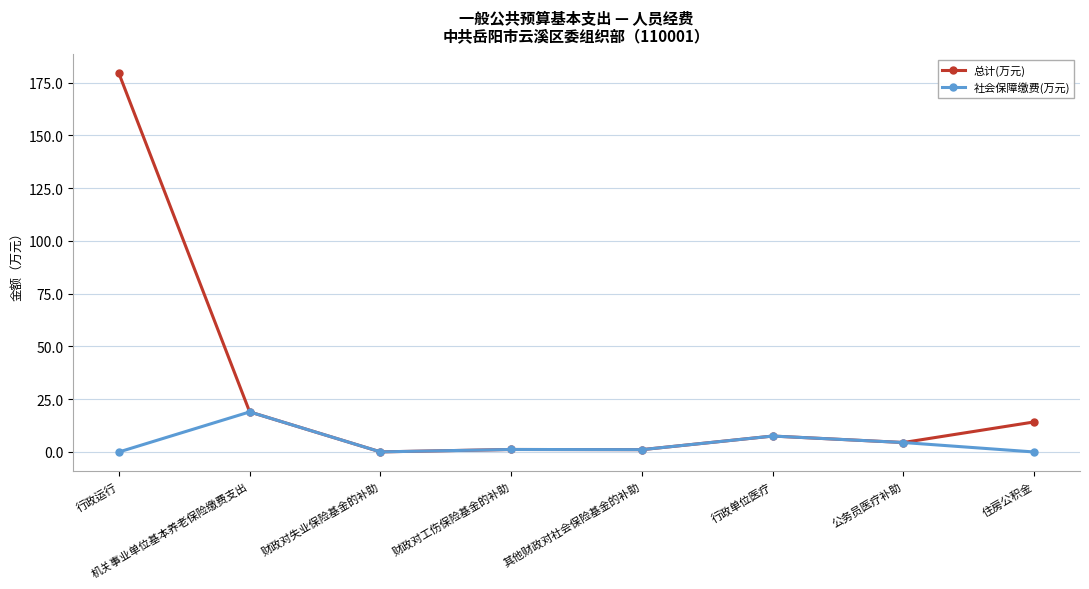

Is it true that 社会保障缴费(万元) equals 7.6 at 行政单位医疗?

True